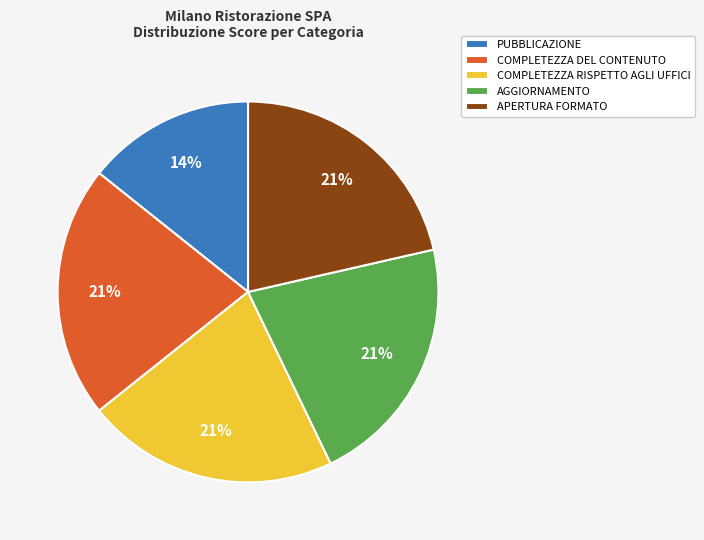

How many segments does this pie chart have?

5